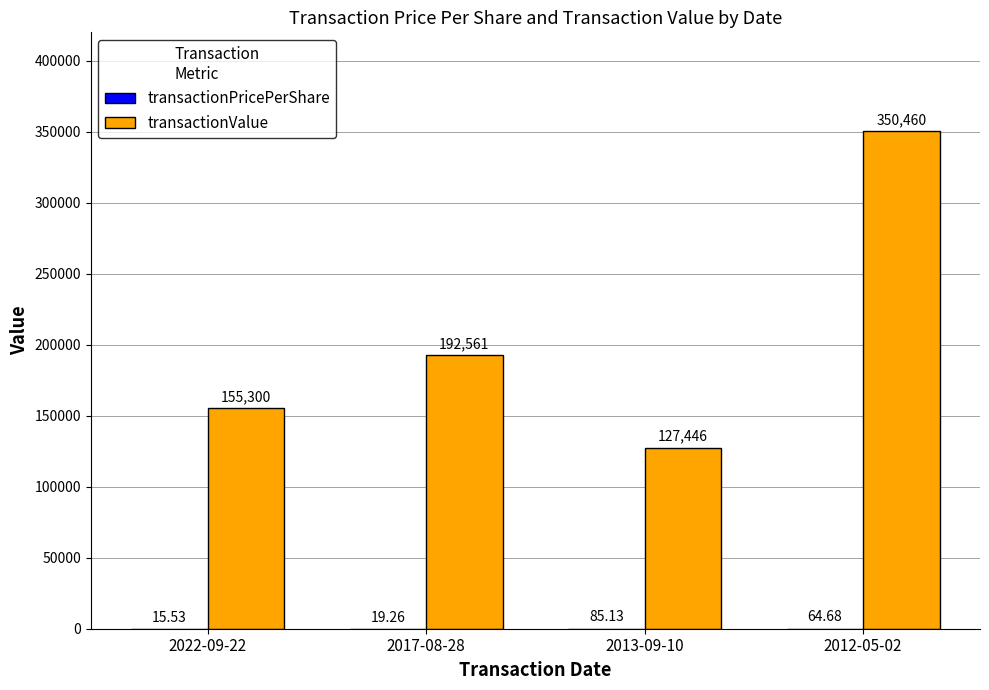

Between 2022-09-22 and 2012-05-02, which series saw the biggest shift?

transactionValue